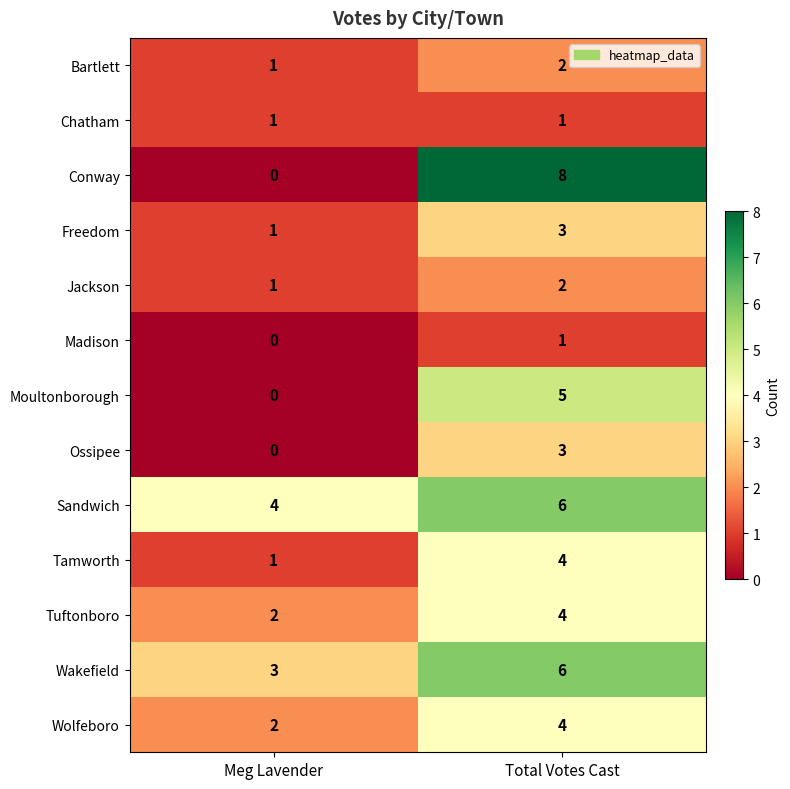

What is the maximum value shown in the chart?

8